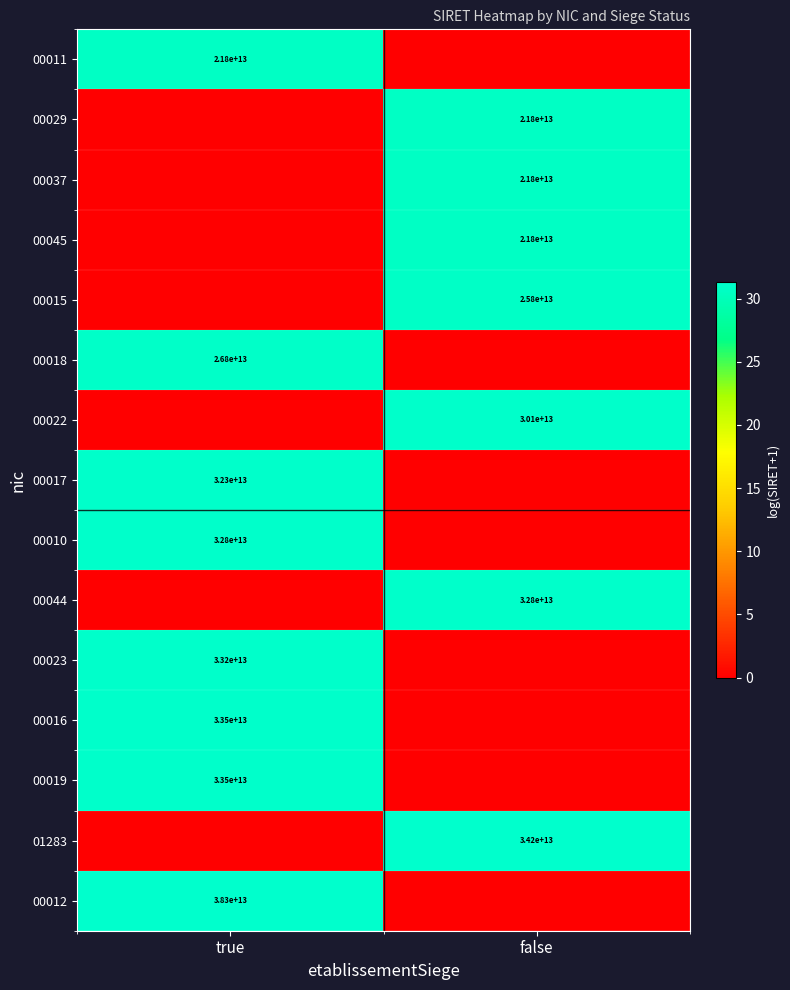

The 00019 series shows 33500000000000 at true. True or false?

True